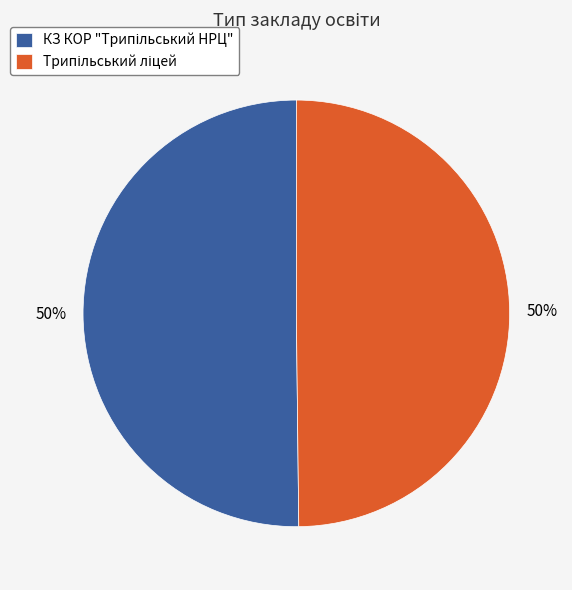

To the nearest percent, what is the average slice percentage?

50%